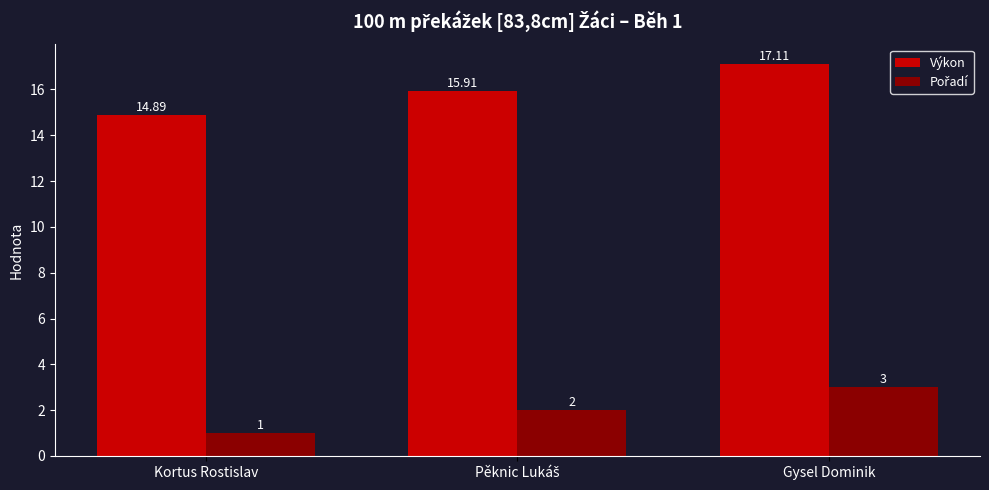

What is the spread (max minus min) of values at Kortus Rostislav?

13.9